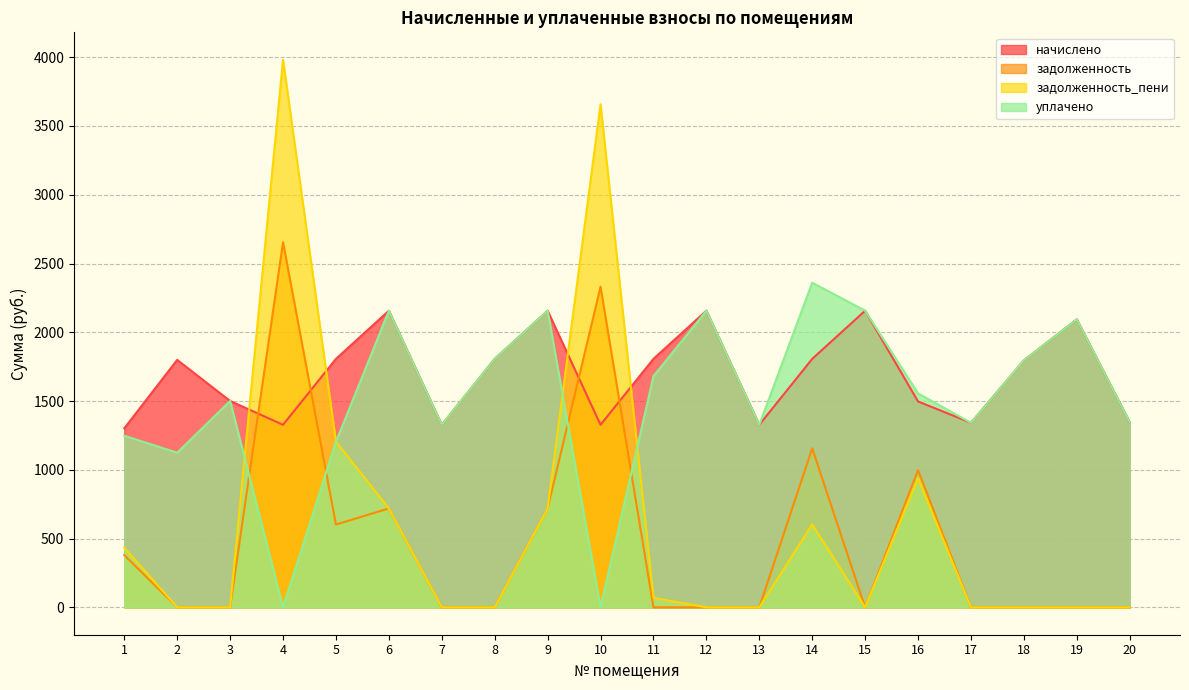

What is the difference between the maximum and minimum values in the задолженность_пени series?

3982.0